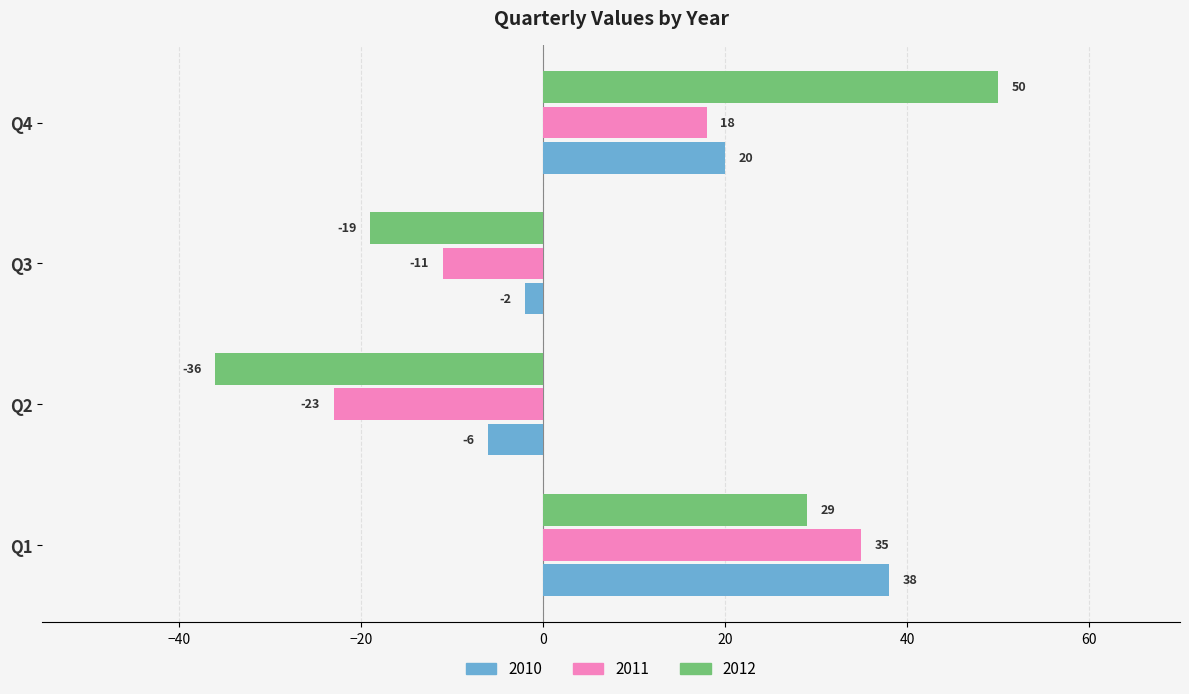

Is it true that 2011 equals 61 at Q1?

False